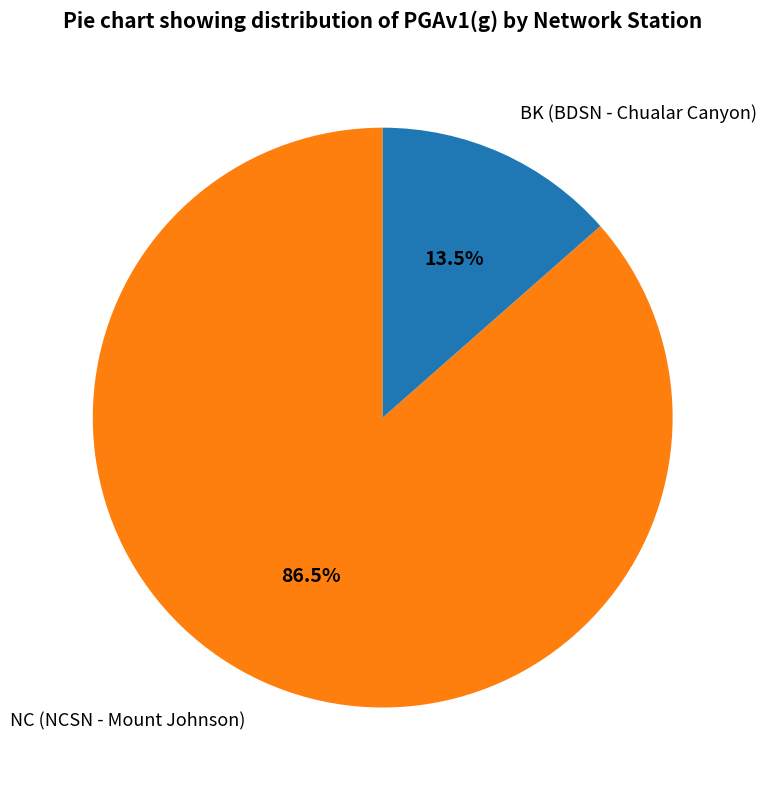

Between BK (BDSN - Chualar Canyon) and NC (NCSN - Mount Johnson), which is larger?

NC (NCSN - Mount Johnson)